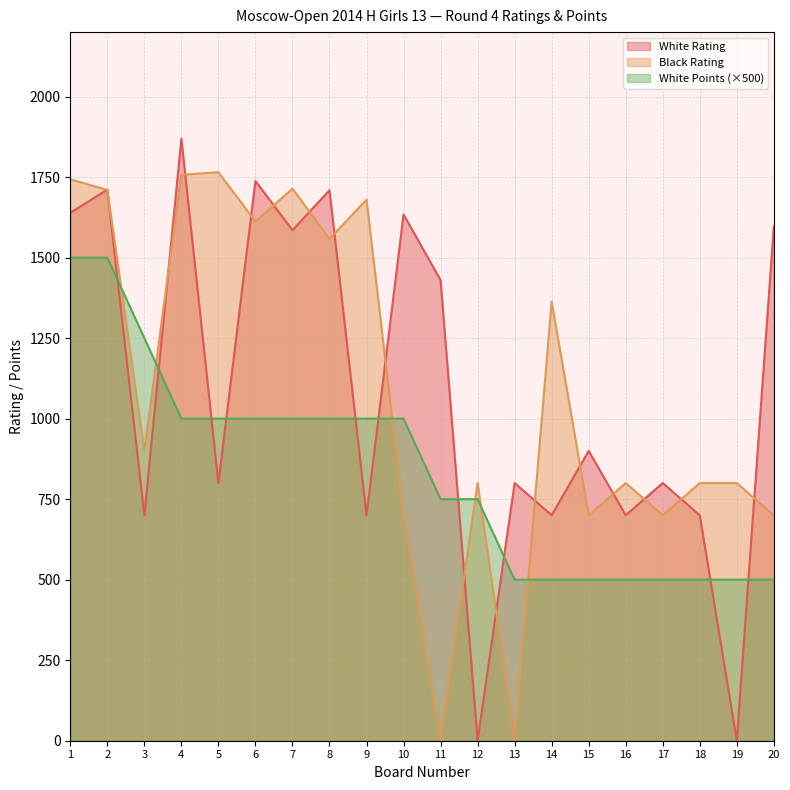

List the labels in order of White Points value, smallest first.

13, 14, 15, 16, 17, 18, 19, 20, 11, 12, 4, 5, 6, 7, 8, 9, 10, 3, 1, 2